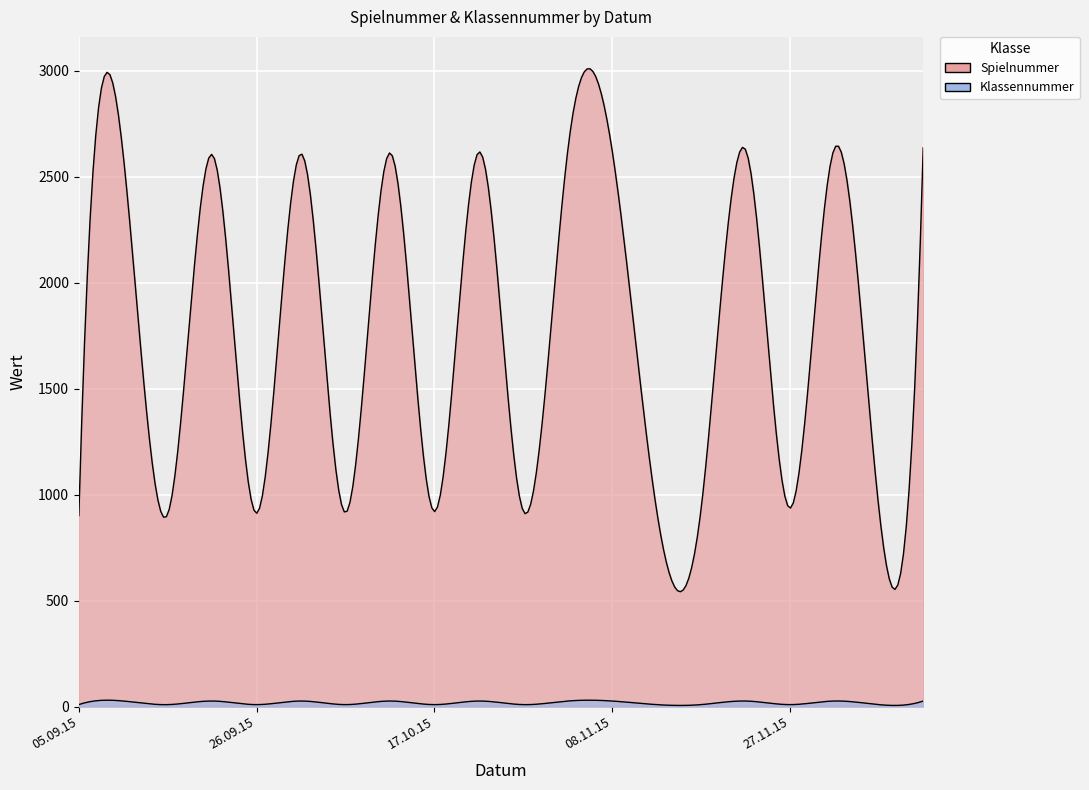

Read the Spielnummer value at 05.09.15.

901